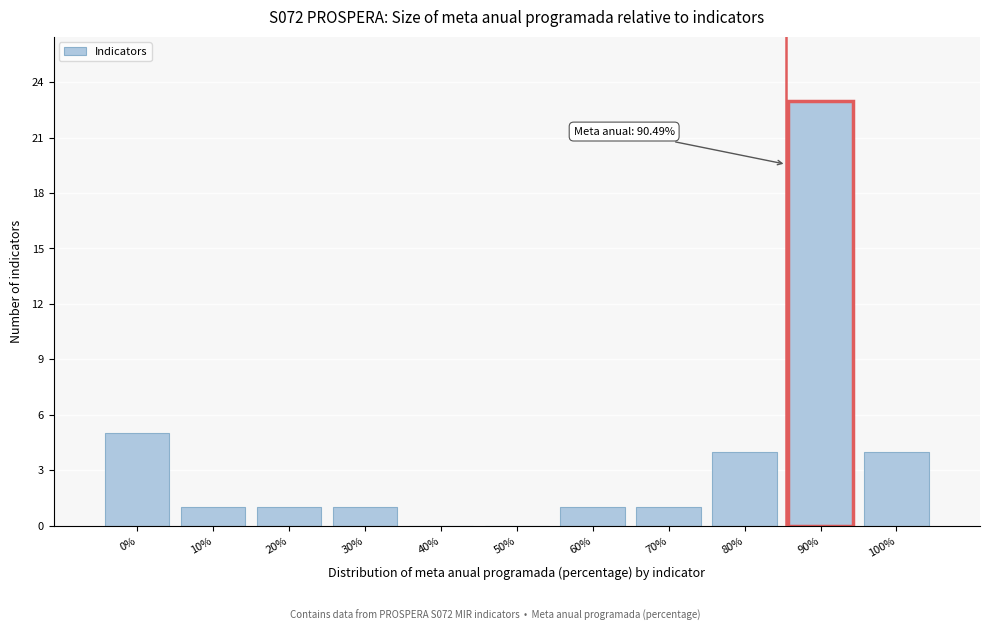

Reading right to left, list all the values displayed in this chart.

100%=4	90%=23	80%=4	70%=1	60%=1	50%=0	40%=0	30%=1	20%=1	10%=1	0%=5